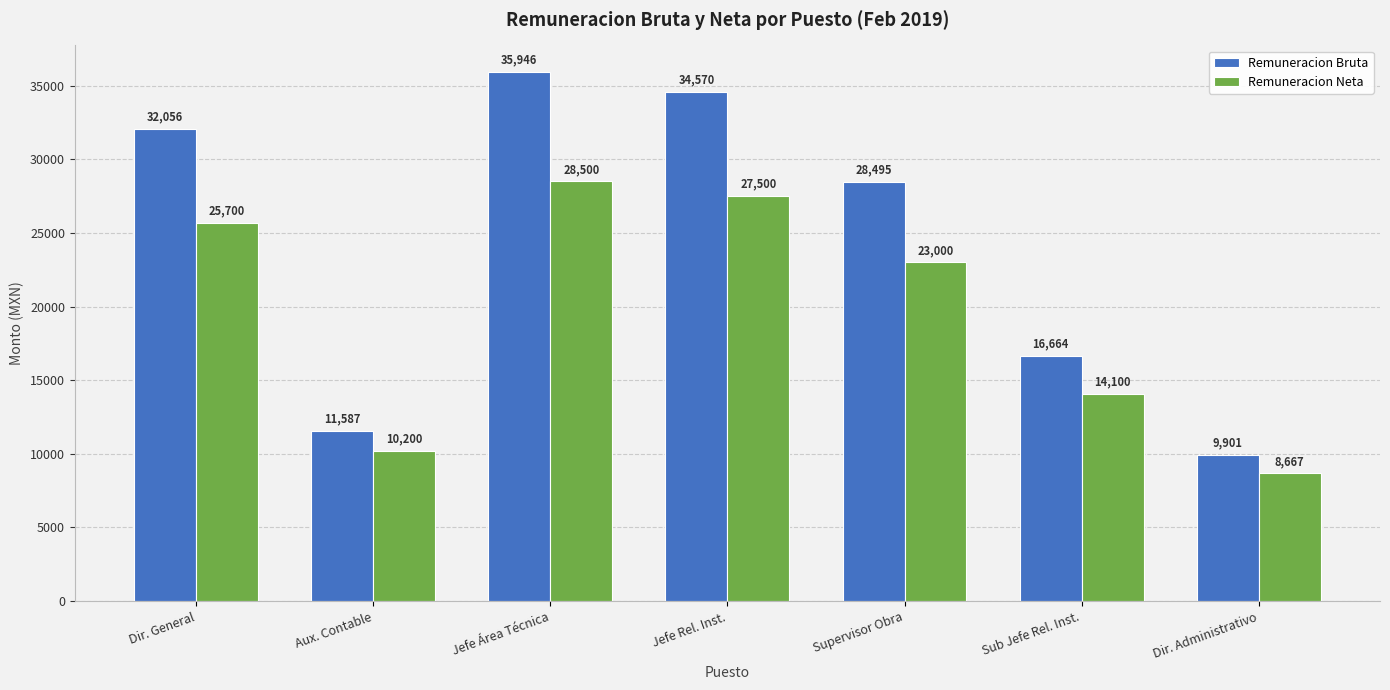

Which series has the largest total across all categories?

Remuneracion Bruta